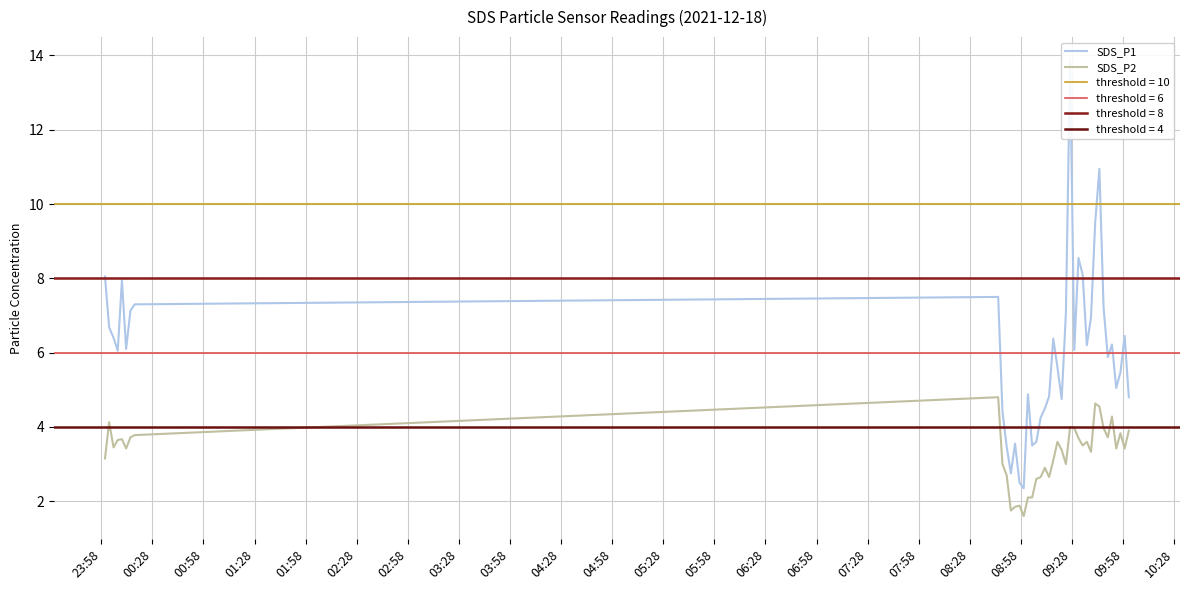

What is the minimum value for SDS_P2?

1.6